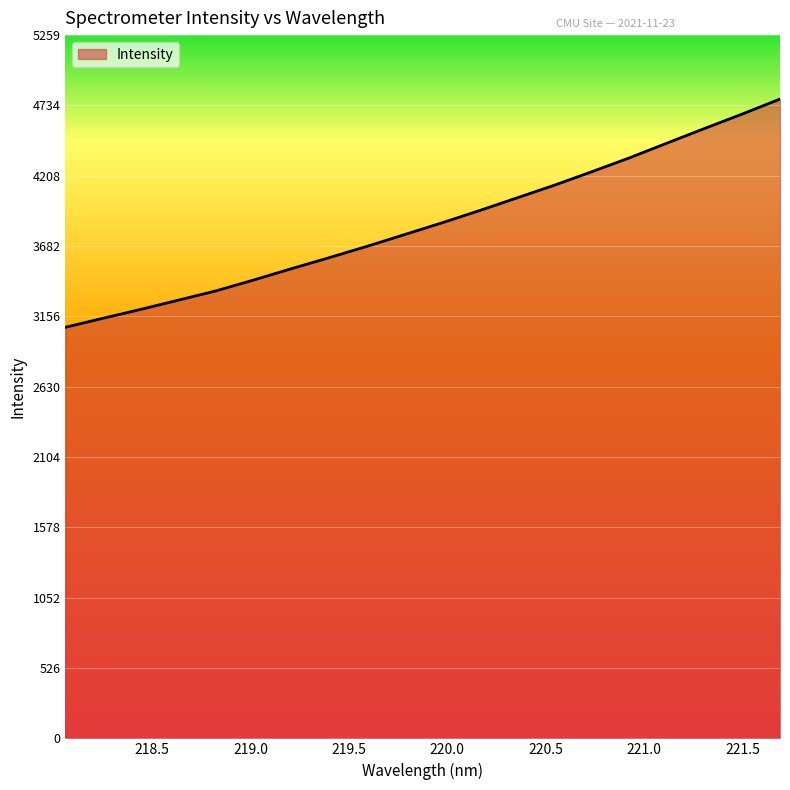

What is the minimum value shown in the chart?

3074.4